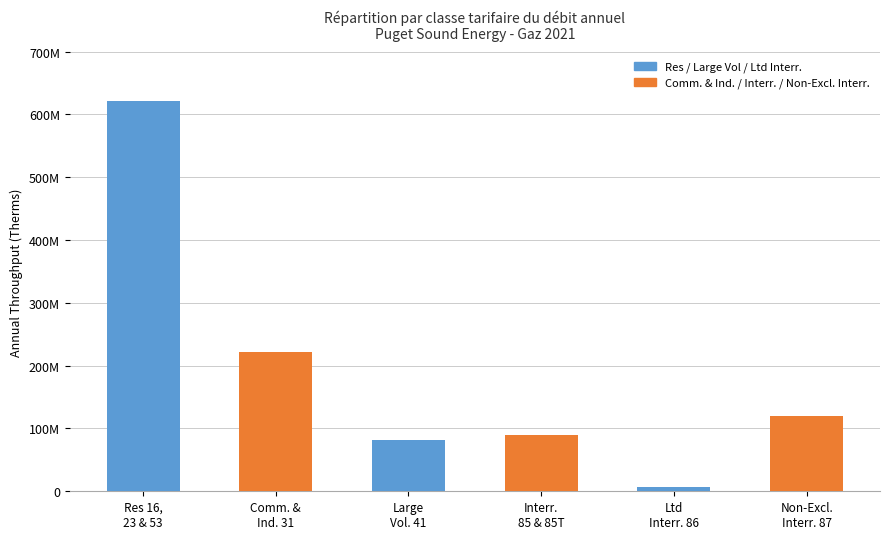

Rank the categories by value from highest to lowest.

Res 16,
23 & 53, Comm. &
Ind. 31, Non-Excl.
Interr. 87, Interr.
85 & 85T, Large
Vol. 41, Ltd
Interr. 86